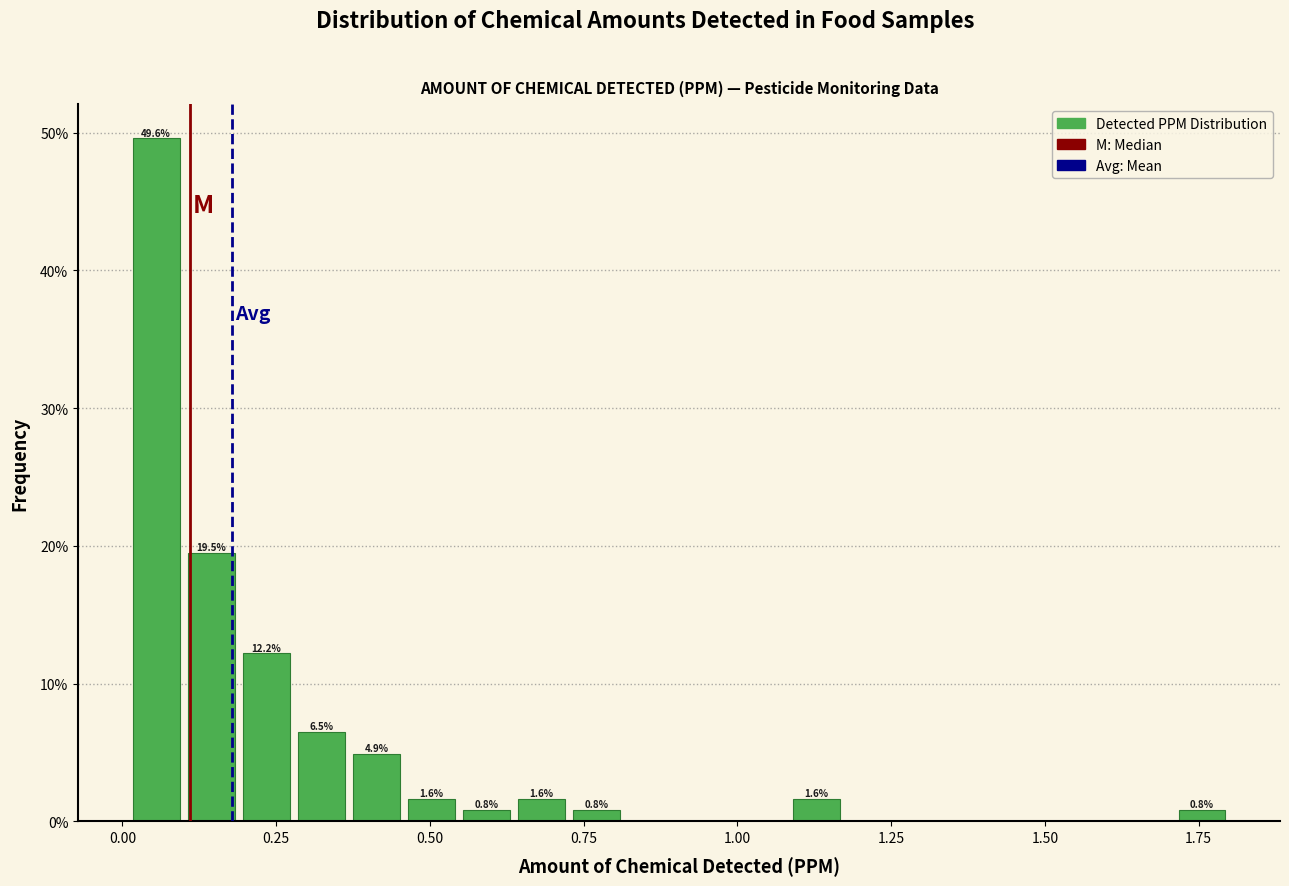

Around what value on the x-axis is the tallest bar? Give the approximate position of its centre, as read against the axis.

0.05